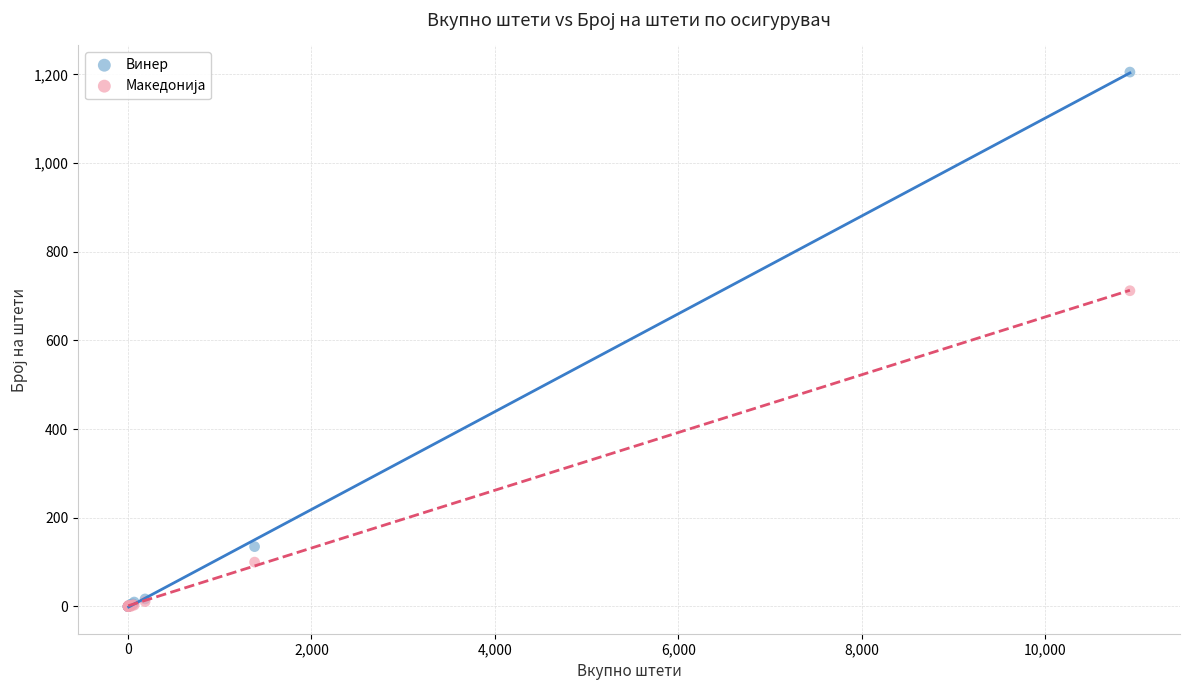

In the Винер series, what Y value is closest to 602?

135